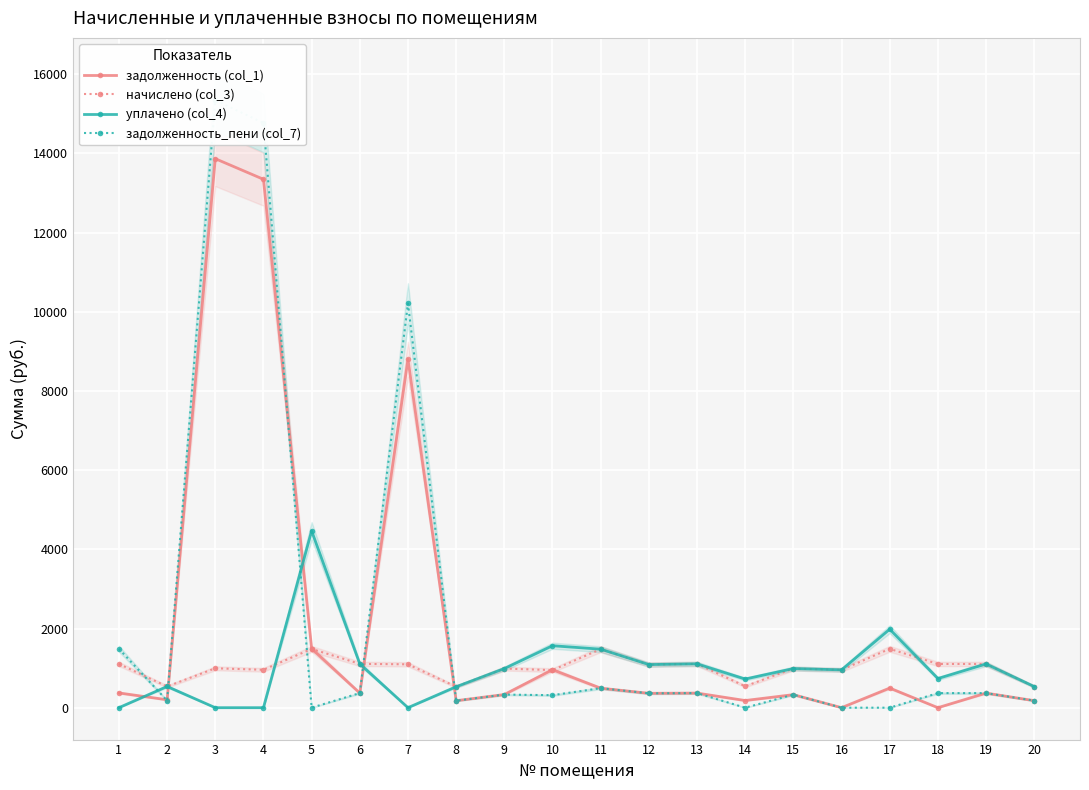

Reading left to right, extract all data points from this chart.

задолженность (col_1): 372.7	200.4	13867.8	13347.1	1492.4	368.9	8802.2	176.4	332.5	959.2	492.6	363.1	368.9	180.8	329.4	0.0	495.6	0.0	368.2	177.9
начислено (col_3): 1104.6	535.8	994.8	957.5	1484.5	1106.8	1095.8	529.2	988.2	948.7	1477.9	1089.2	1106.8	542.4	988.2	955.3	1486.7	1104.6	1104.6	533.6
уплачено (col_4): 0.0	535.8	0.0	0.0	4466.2	1106.8	0.0	529.2	987.9	1565.0	1477.9	1089.2	1106.8	723.2	988.2	955.3	1982.2	736.4	1104.6	533.6
задолженность_пени (col_7): 1488.6	178.6	15346.0	14769.8	0.0	368.9	10210.3	176.4	330.7	316.2	492.6	363.1	368.9	0.0	329.4	0.0	0.0	368.2	368.2	177.9